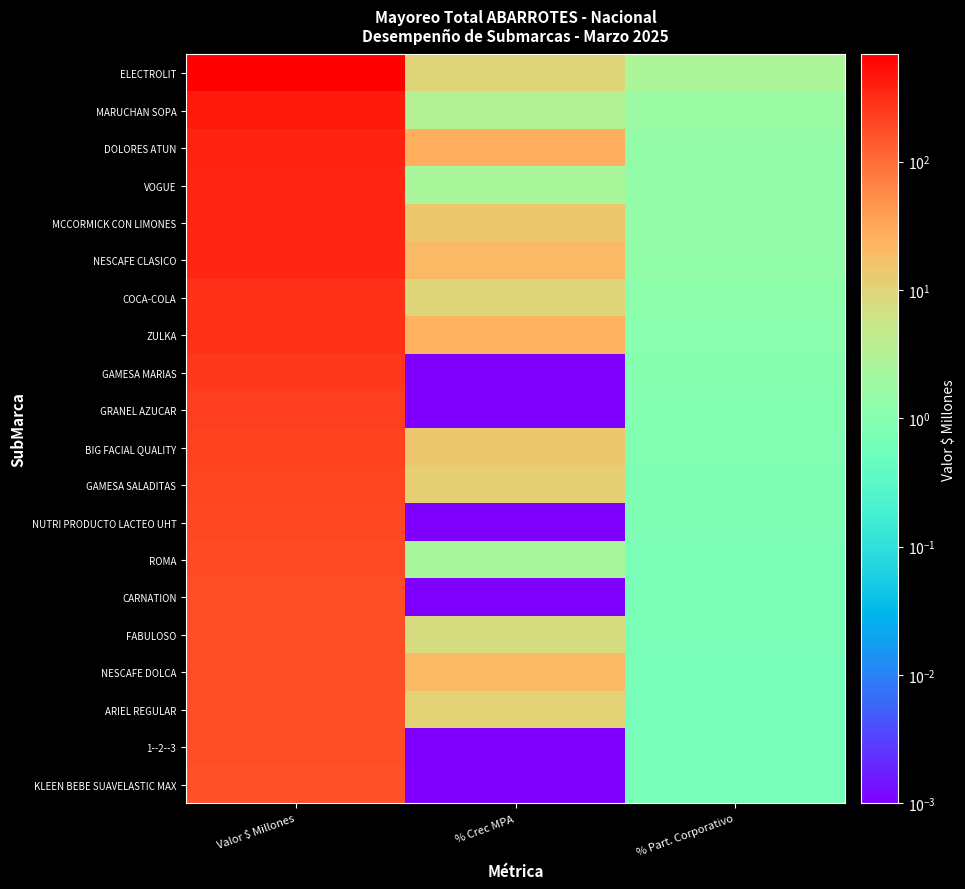

Rank the series at % Crec MPA from lowest to highest value.

GAMESA MARIAS, GRANEL AZUCAR, NUTRI PRODUCTO LACTEO UHT, CARNATION, 1--2--3, KLEEN BEBE SUAVELASTIC MAX, ROMA, VOGUE, MARUCHAN SOPA, FABULOSO, COCA-COLA, ELECTROLIT, ARIEL REGULAR, GAMESA SALADITAS, BIG FACIAL QUALITY, MCCORMICK CON LIMONES, NESCAFE CLASICO, NESCAFE DOLCA, ZULKA, DOLORES ATUN